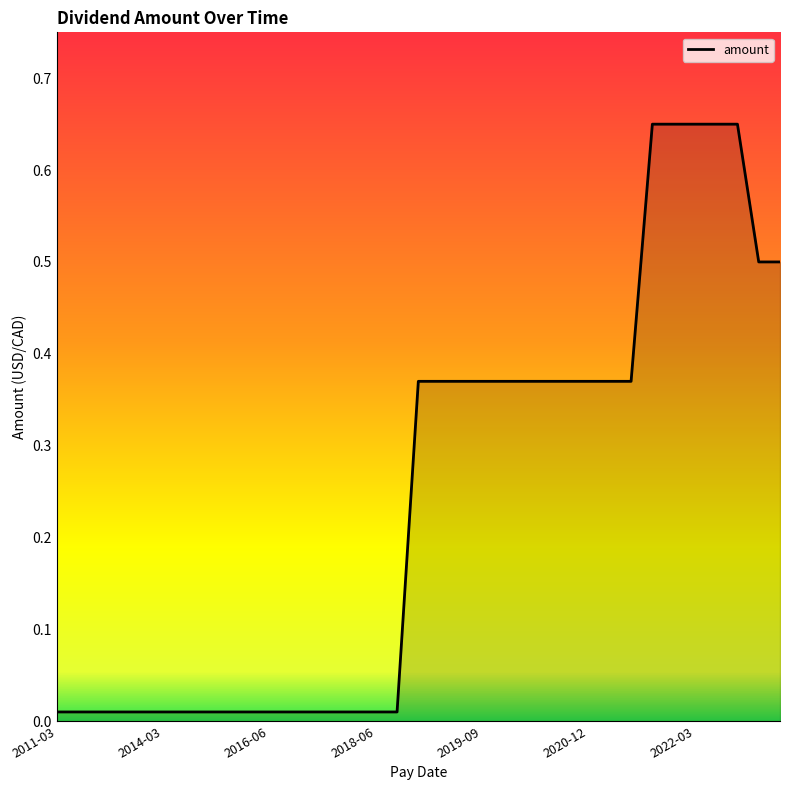

Is it true that the value at 2019-09 is 0.6?

False